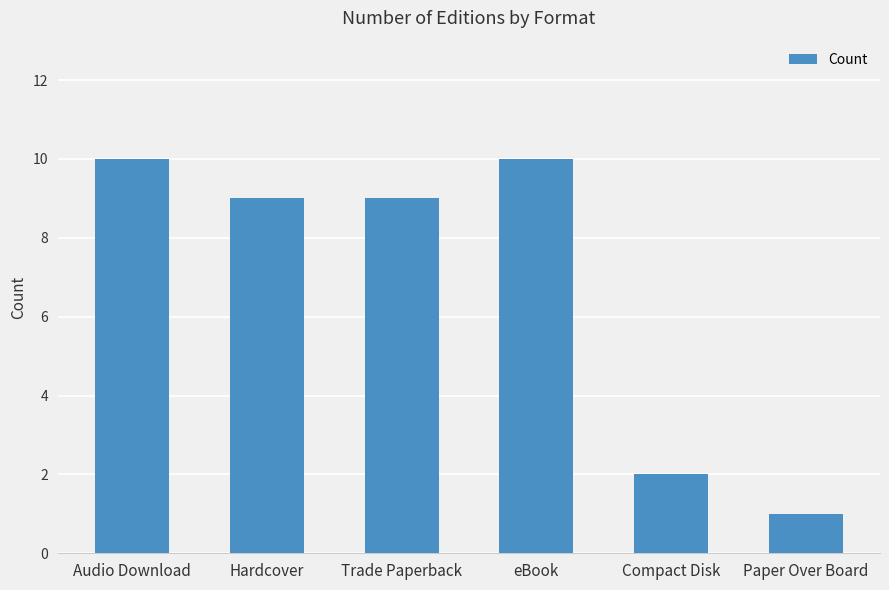

What is the change in value from Trade Paperback to eBook?

+1